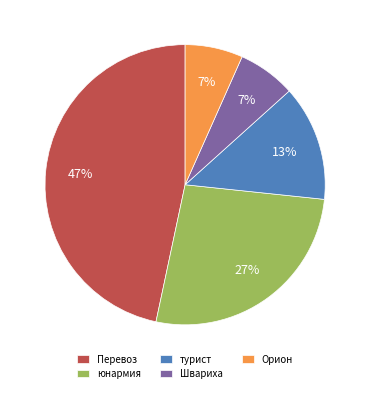

Combined, do Перевоз and Орион account for over 50%?

Yes